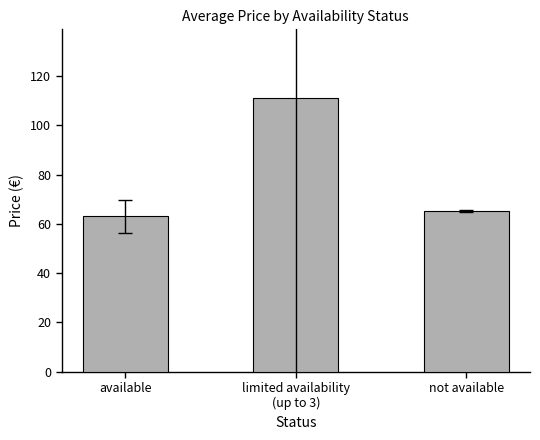

What is the average value?

79.8